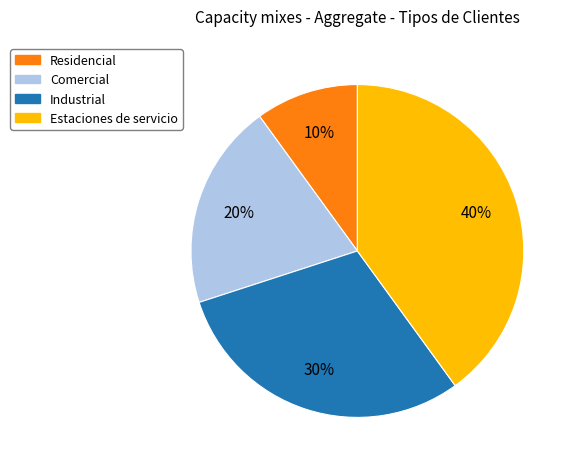

To the nearest percent, what percentage of the pie is Comercial?

20%